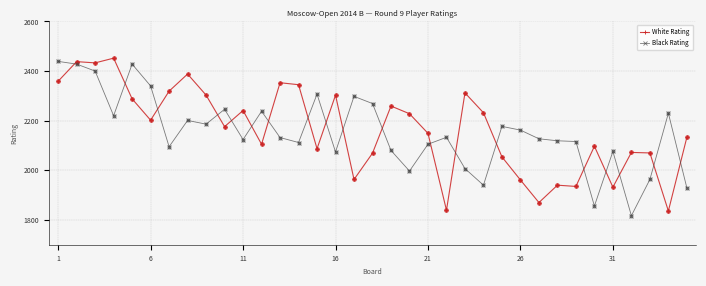

What is the difference between the maximum and minimum values in the White Rating series?

616